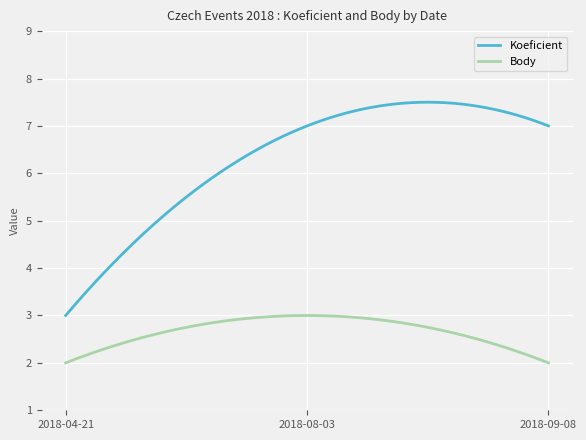

Which series has the largest total across all categories?

Koeficient